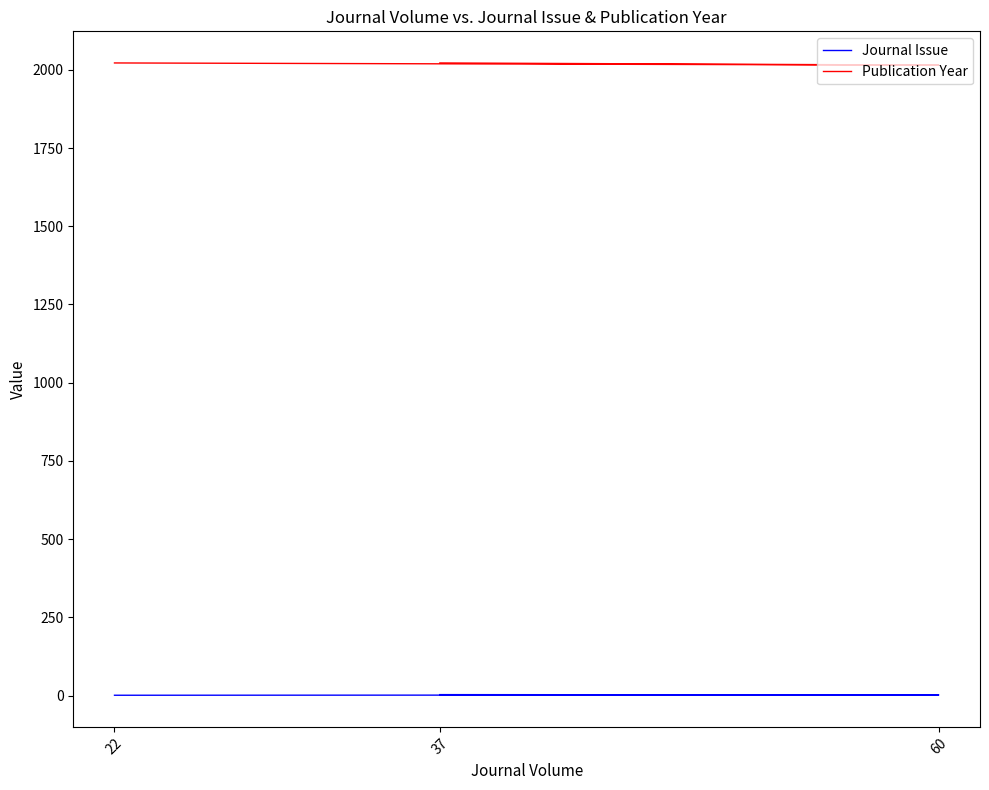

Rank the series by their maximum value, from lowest to highest.

Journal Issue, Publication Year